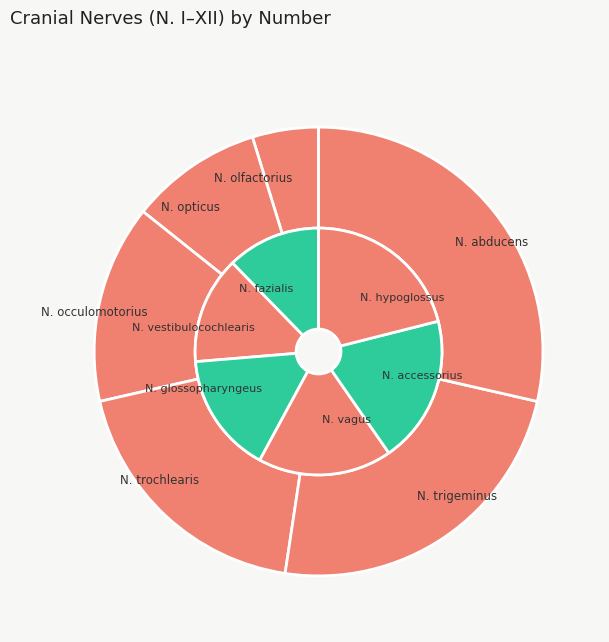

Is there a majority slice in this chart?

No